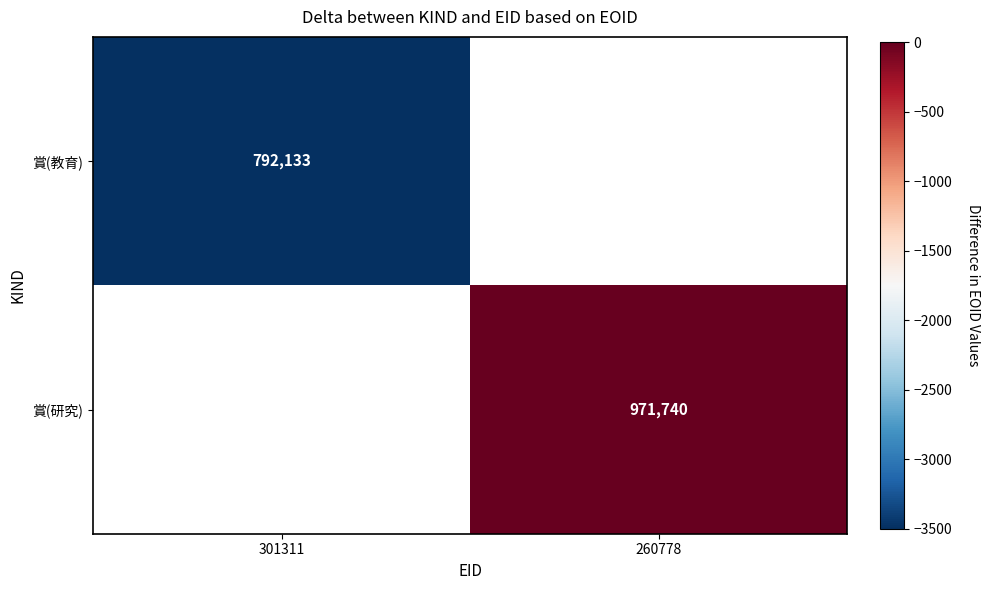

How many categories are shown in the chart?

2